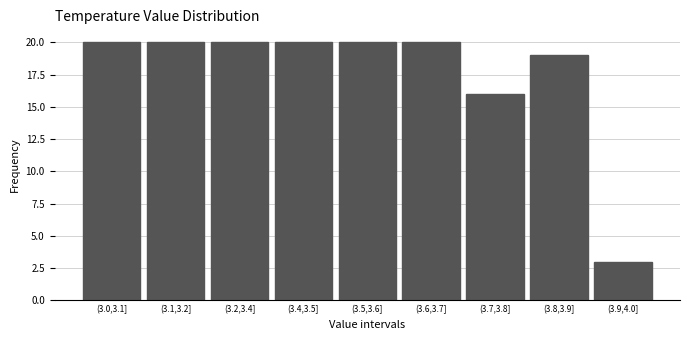

Reading right to left, extract all data points from this chart.

(3.9,4.0]=3	(3.8,3.9]=19	(3.7,3.8]=16	(3.6,3.7]=20	(3.5,3.6]=20	(3.4,3.5]=20	(3.2,3.4]=20	(3.1,3.2]=20	(3.0,3.1]=20